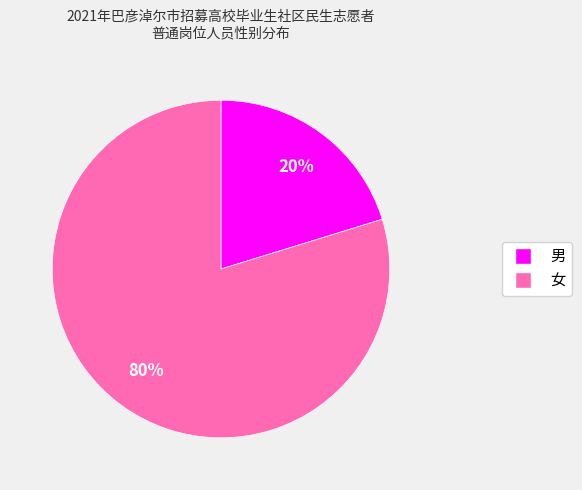

What is the majority slice?

女